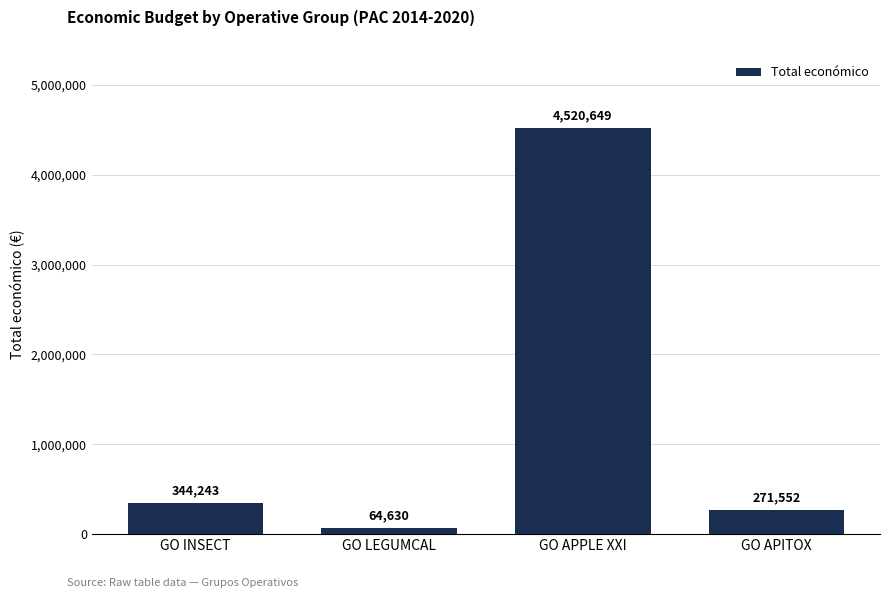

Are the bars grouped side by side (vs. stacked)?

No